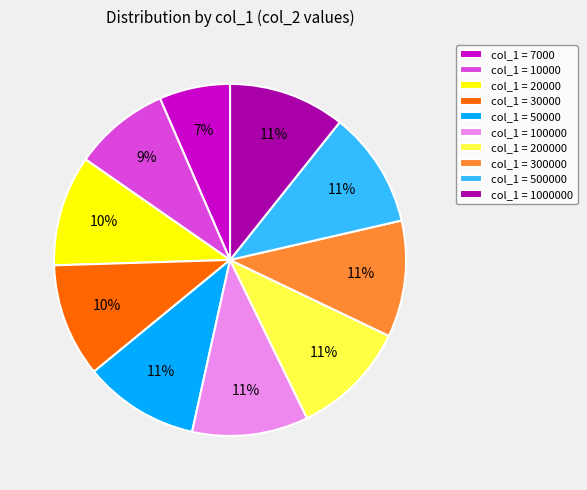

Which category has the smallest portion of the pie?

col_1 = 7000